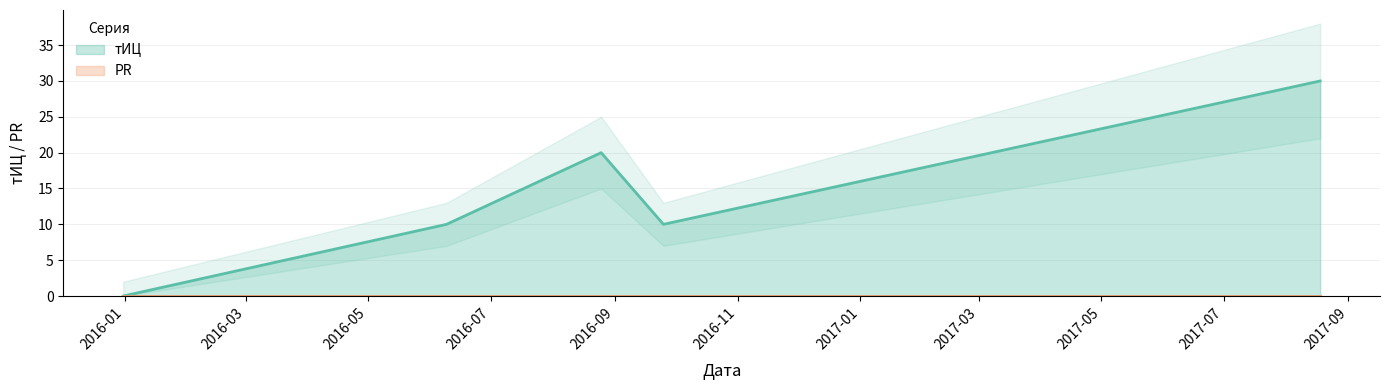

How many values are between 10 and 20?

3